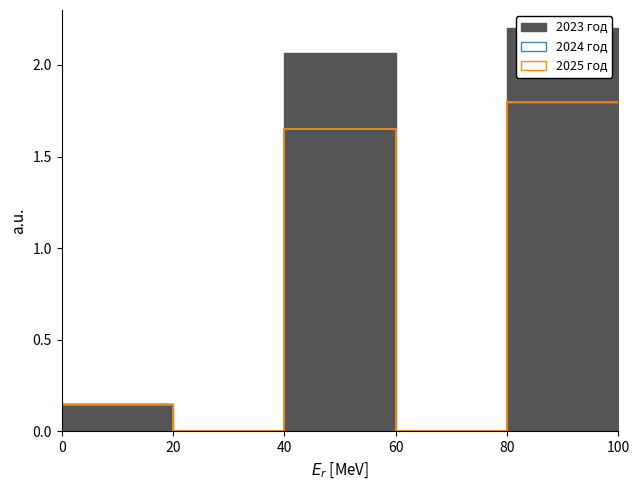

How many data points in 2024 год are less than 1?

3